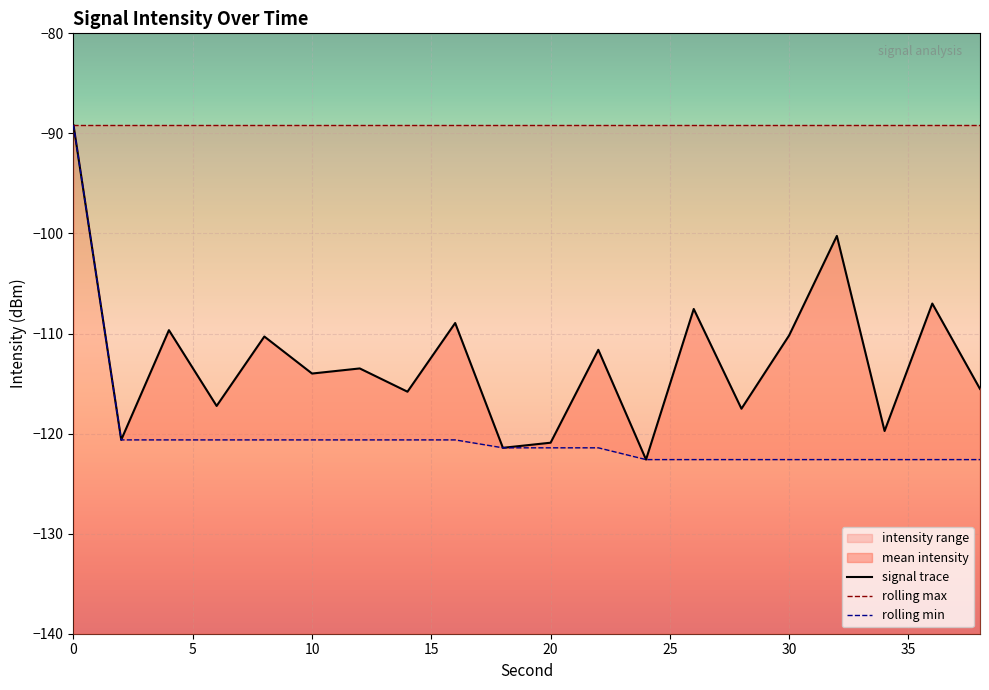

What is the value of the signal trace point at the 14th from the left?

-107.5